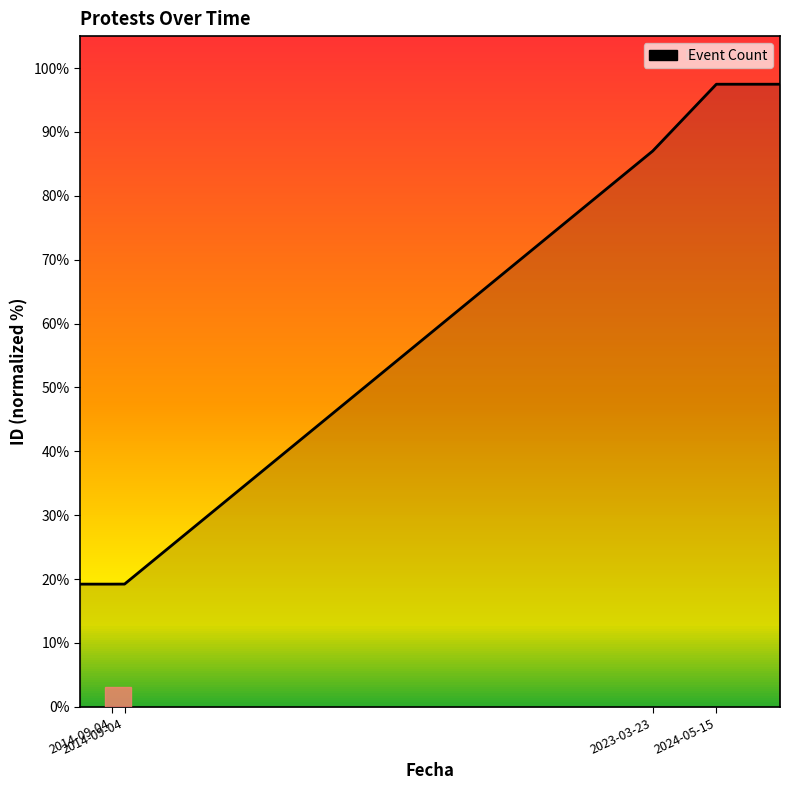

What is the smallest value displayed?

19.2